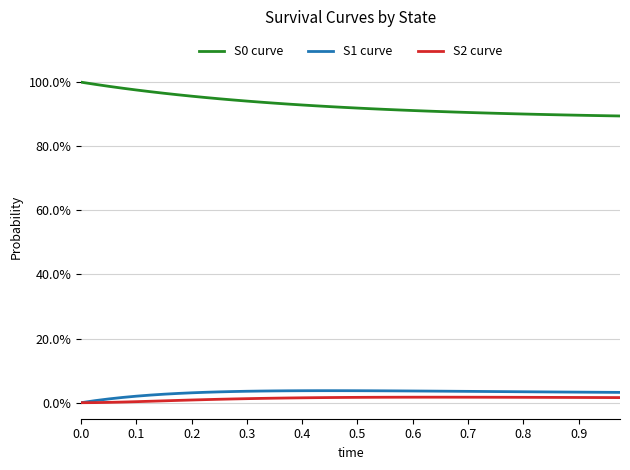

Is this an area chart (filled region under the line)?

No